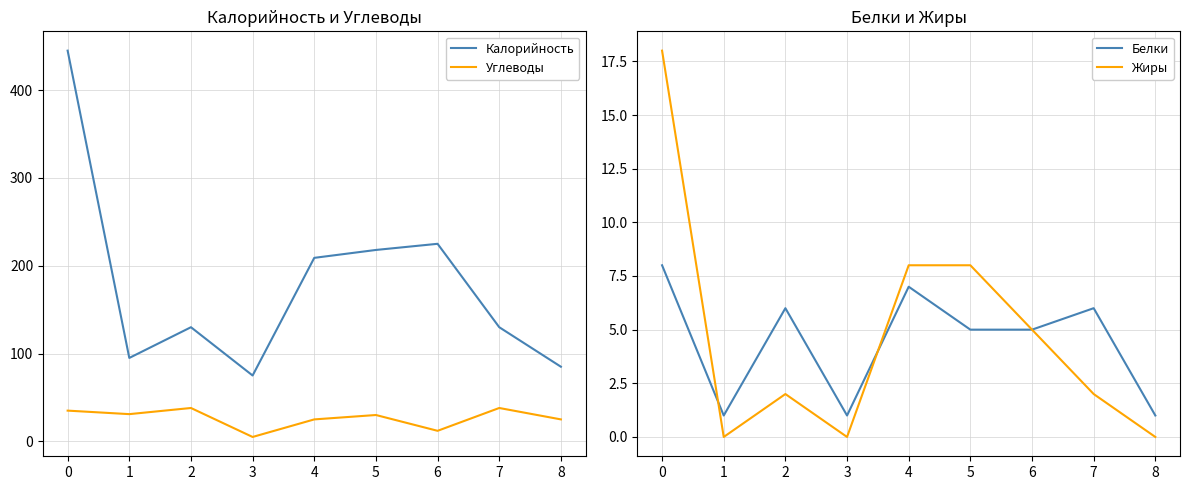

Is this an area chart (filled region under the line)?

No